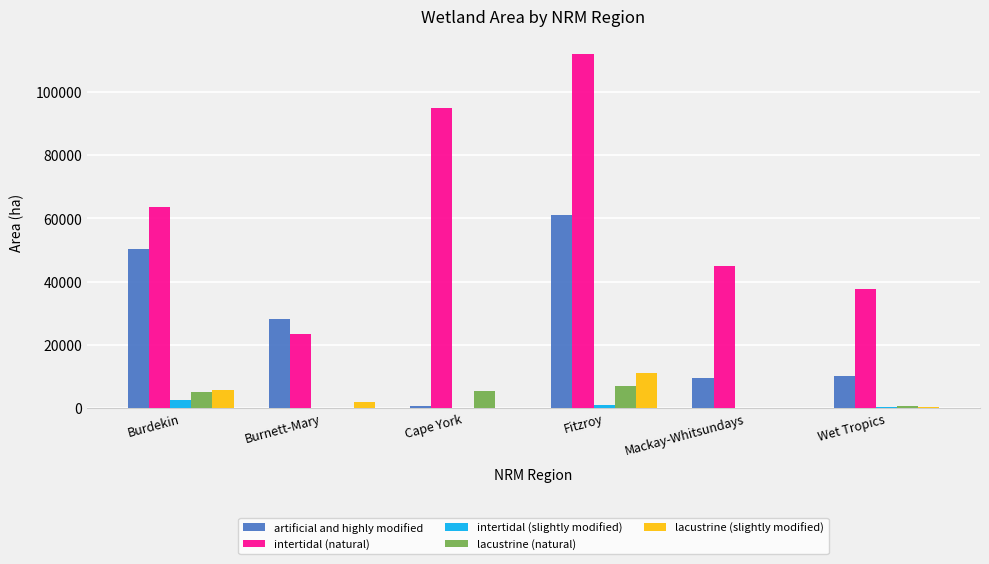

Is it true that lacustrine (slightly modified) equals 1898 at Burnett-Mary?

True